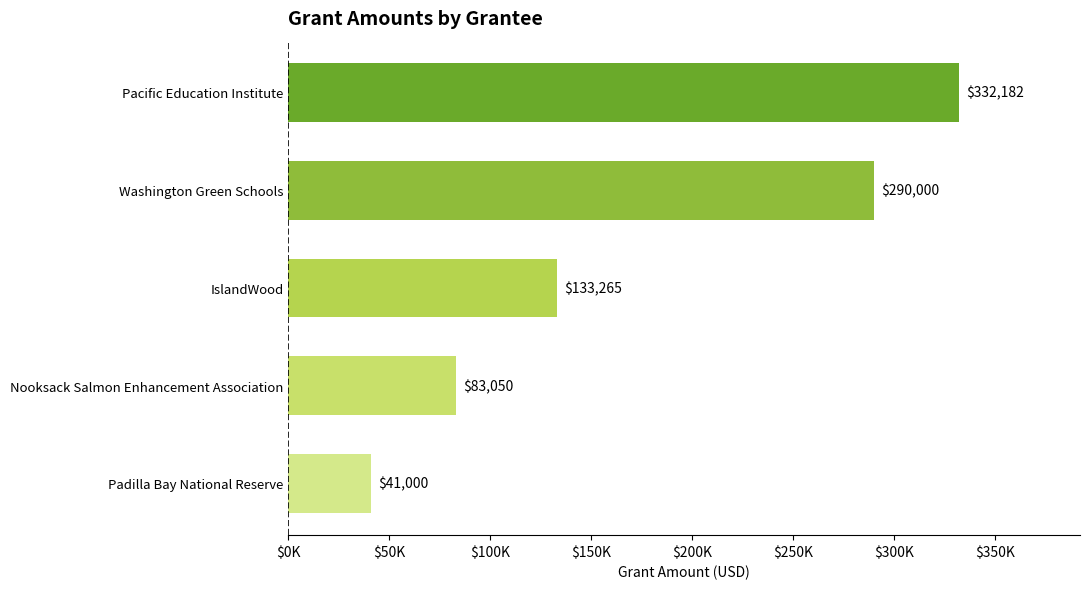

What is the greatest value displayed?

332182